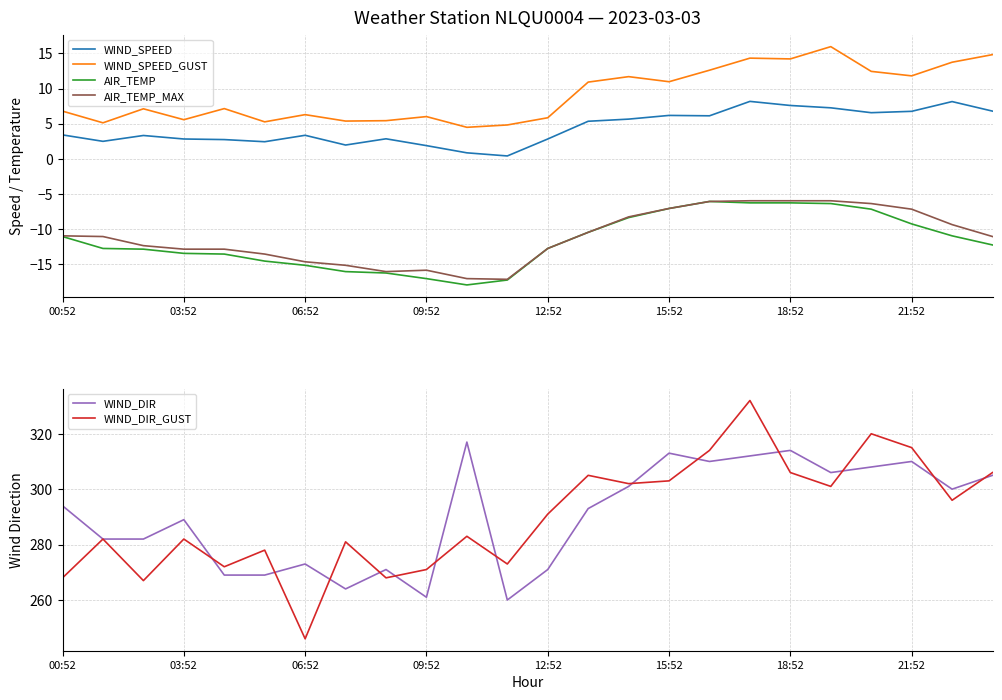

True or false: WIND_SPEED_GUST has a value of 3.9 at 12:52.

False